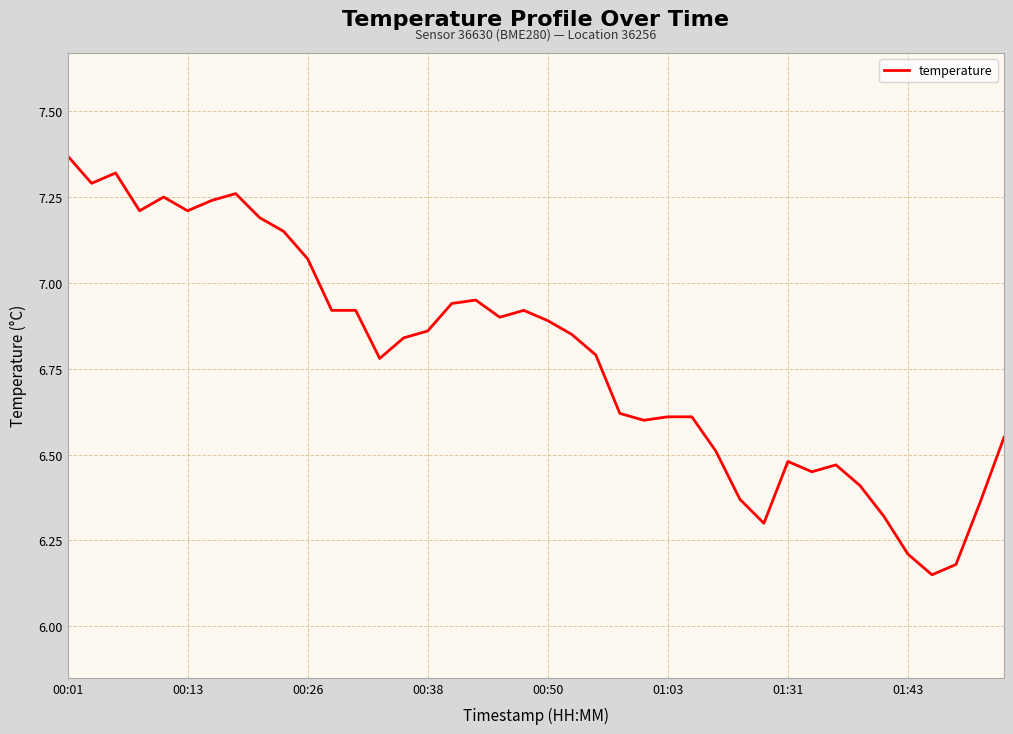

What is the difference between the maximum and minimum values?

1.2